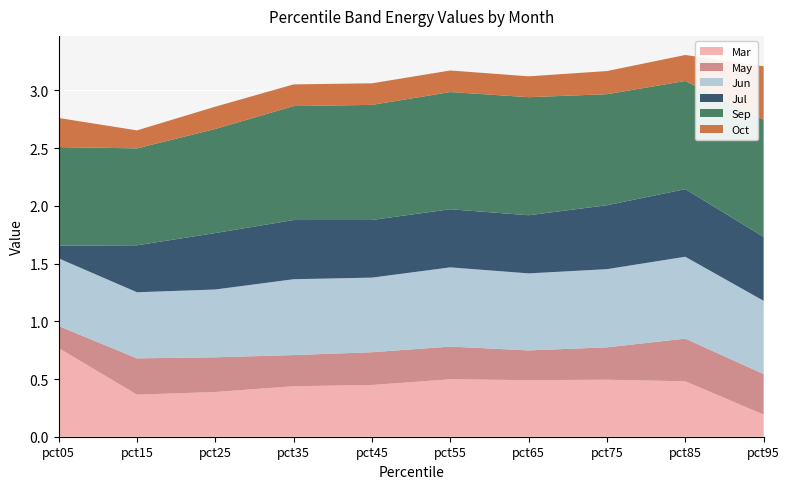

Reading left to right, what are all the values shown in this chart?

Mar: 0.8	0.4	0.4	0.4	0.4	0.5	0.5	0.5	0.5	0.2
May: 0.2	0.3	0.3	0.3	0.3	0.3	0.3	0.3	0.4	0.4
Jun: 0.6	0.6	0.6	0.7	0.6	0.7	0.7	0.7	0.7	0.6
Jul: 0.1	0.4	0.5	0.5	0.5	0.5	0.5	0.6	0.6	0.6
Sep: 0.9	0.8	0.9	1.0	1.0	1.0	1.0	1.0	0.9	1.0
Oct: 0.3	0.2	0.2	0.2	0.2	0.2	0.2	0.2	0.2	0.5